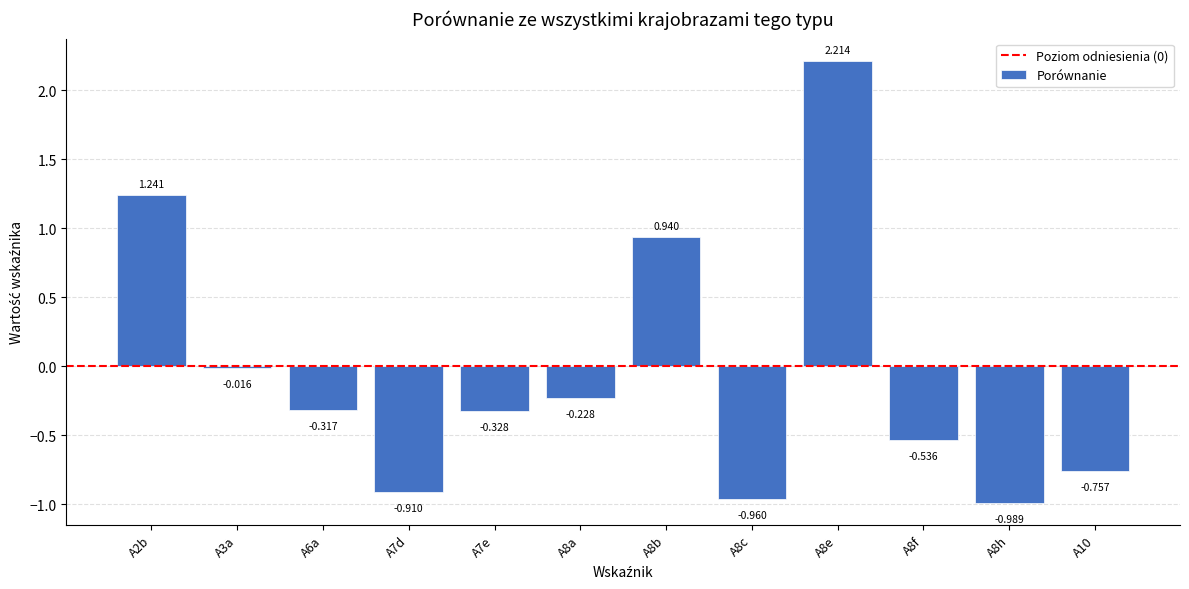

Does the chart contain any negative values?

Yes